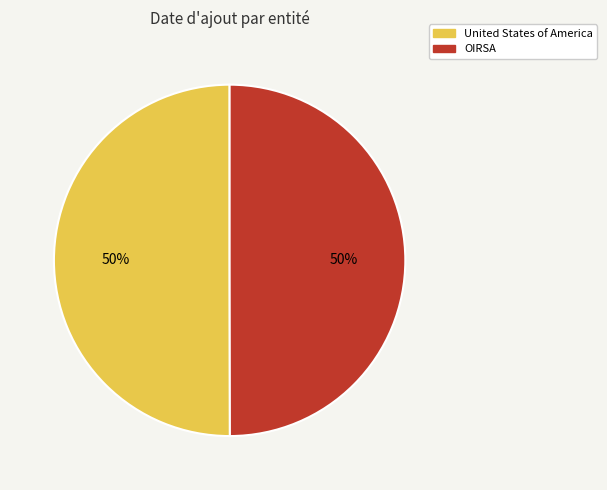

To the nearest percent, what percentage of the pie is United States of America?

50%